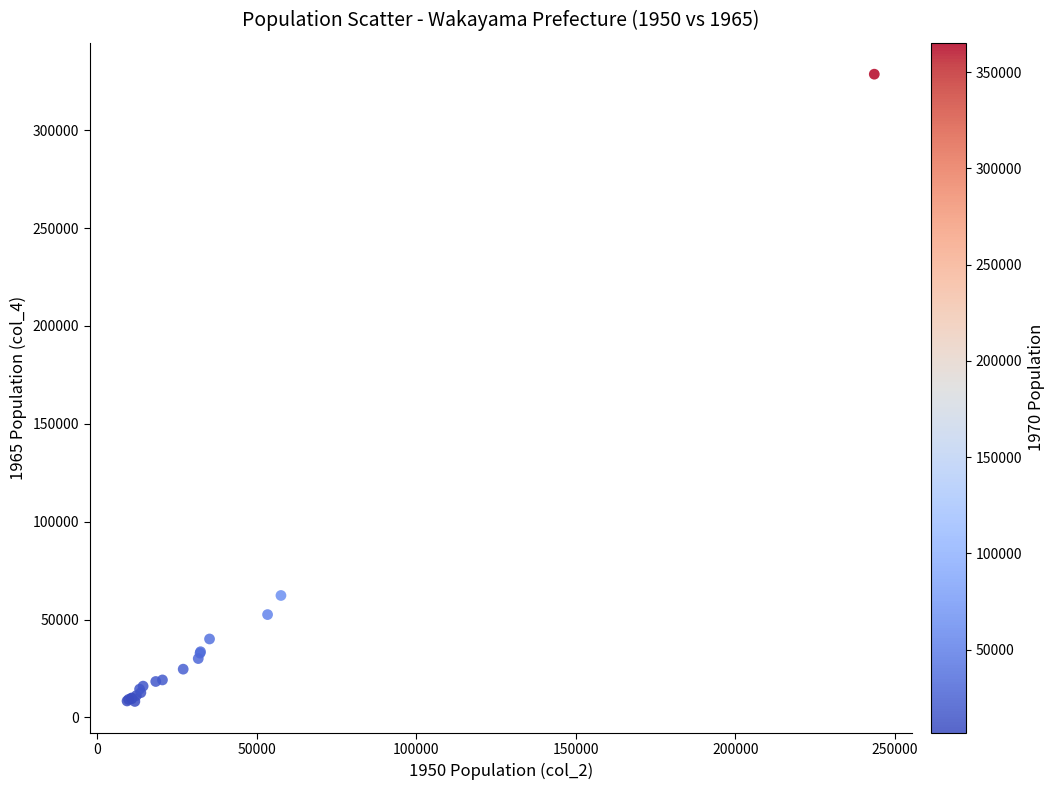

What Y value in the scatter plot is closest to 168393?

62276